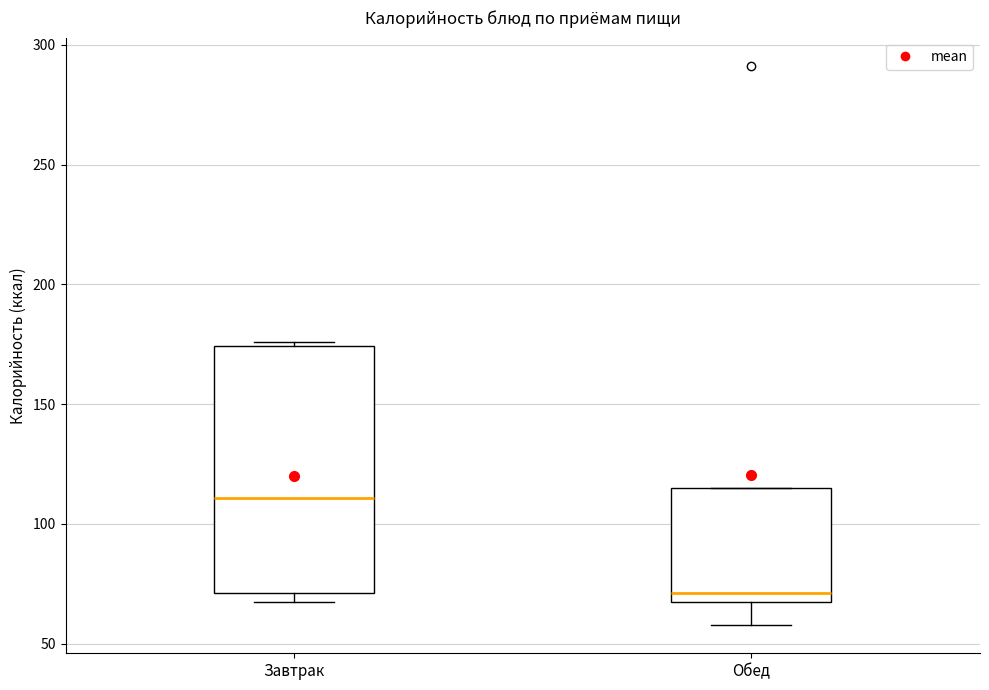

Which box has the lowest median line?

Обед